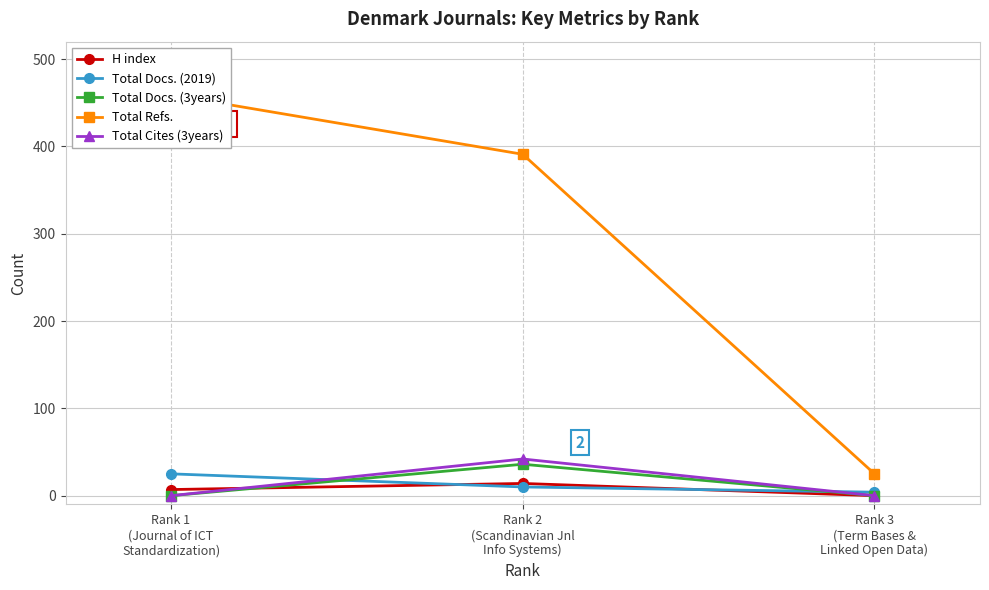

At how many categories does at least one series exceed 14?

3